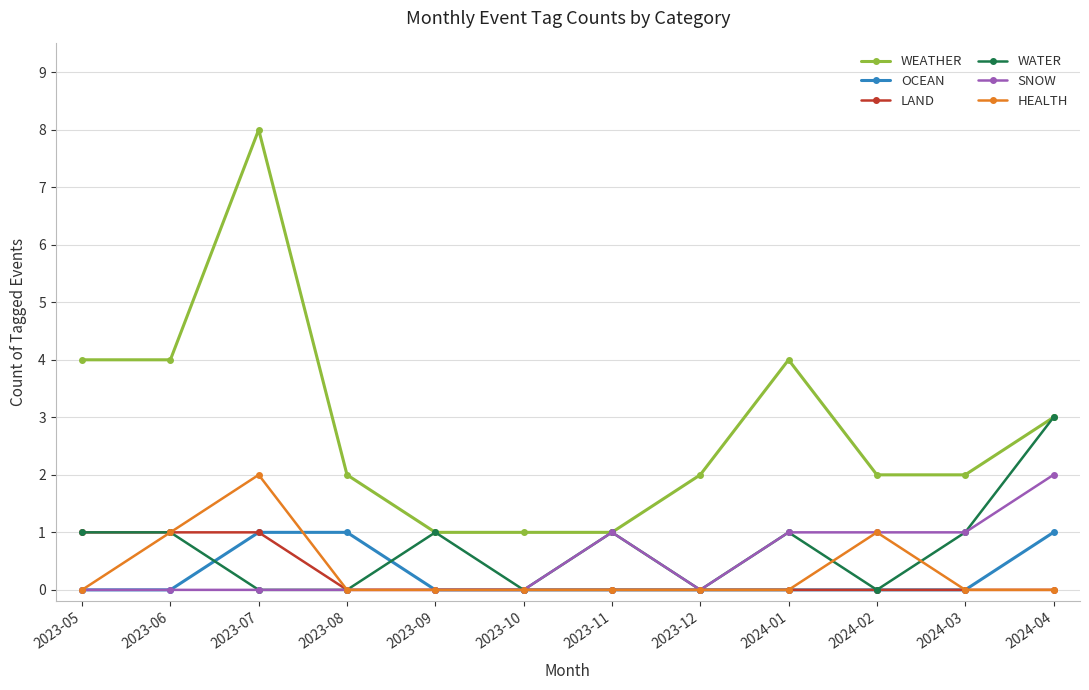

How many lines are shown in the chart?

6